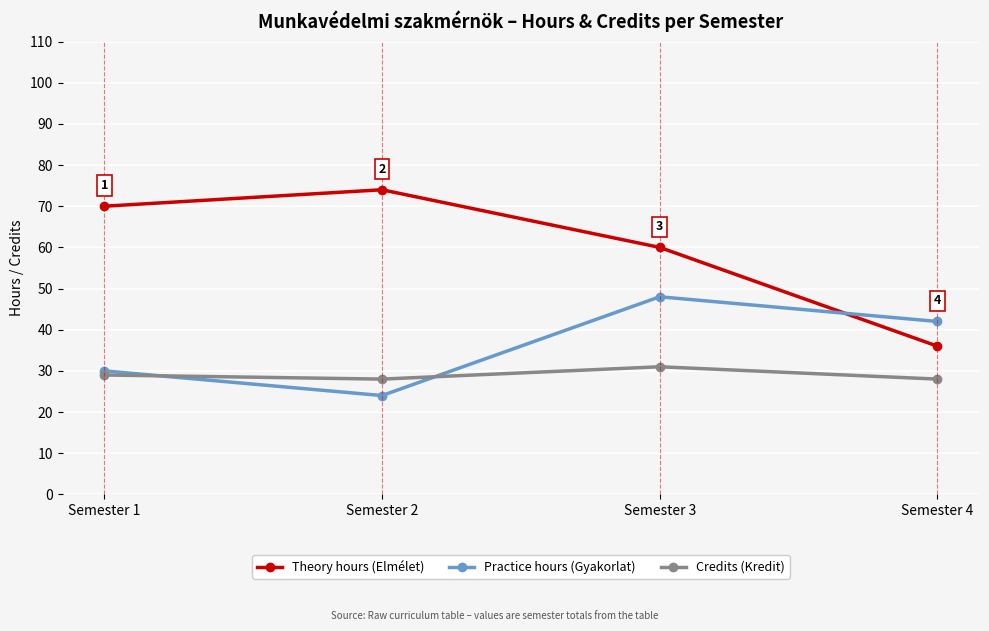

In Credits (Kredit), how many points are higher than both neighbors (excluding endpoints)?

1